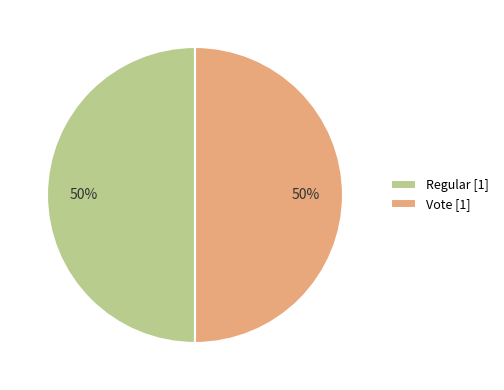

Is it true that Regular is 12% of the pie?

False